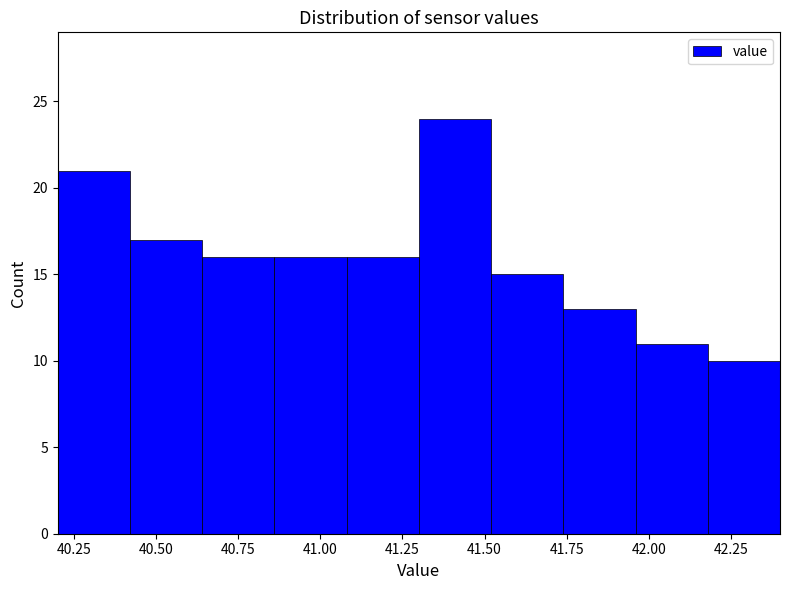

Reading left to right, list every bar in this chart as the range it spans on the x-axis followed by its height. Neither the bar edges nor the heights are printed on the chart, so give them approximately, as read against the axes.

40.20 to 40.42: 21
40.42 to 40.64: 17
40.64 to 40.86: 16
40.86 to 41.08: 16
41.08 to 41.30: 16
41.30 to 41.52: 24
41.52 to 41.74: 15
41.74 to 41.96: 13
41.96 to 42.18: 11
42.18 to 42.40: 10